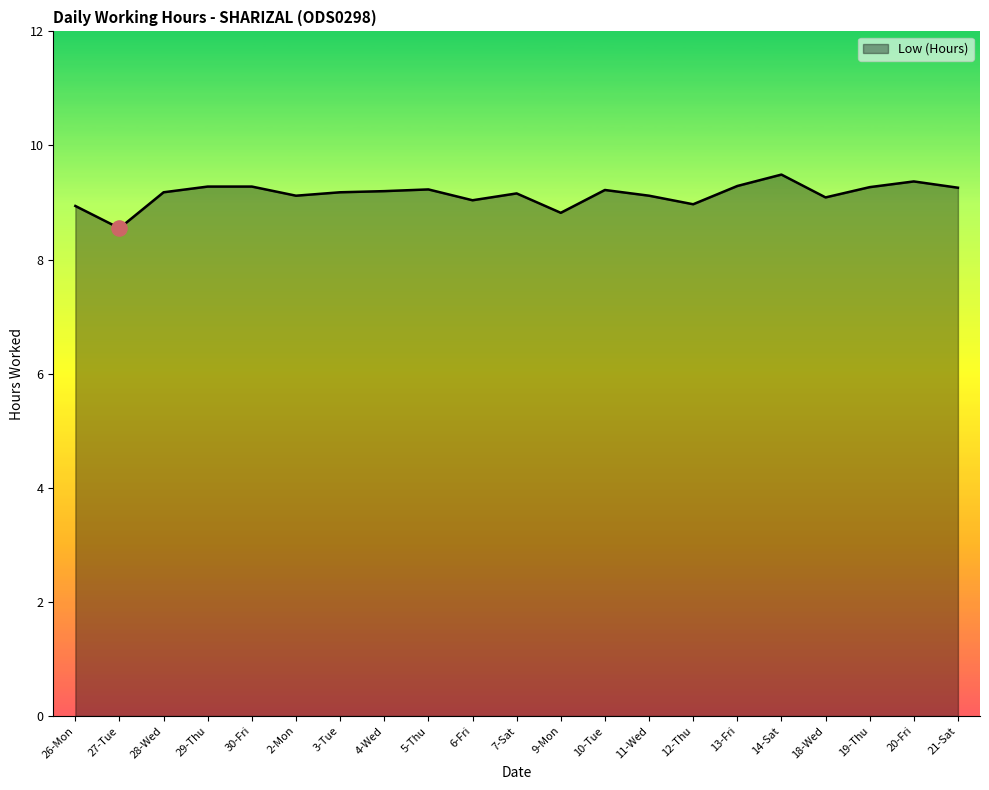

Approximately how many times larger is the value at 11-Wed compared to 6-Fri?

1.0